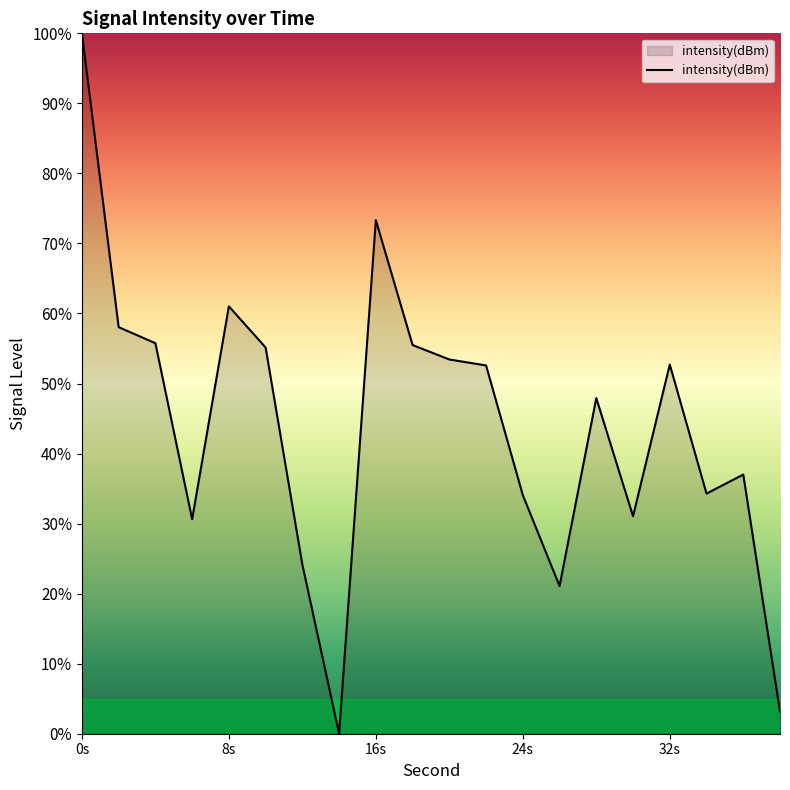

What is the greatest value displayed?

100.0